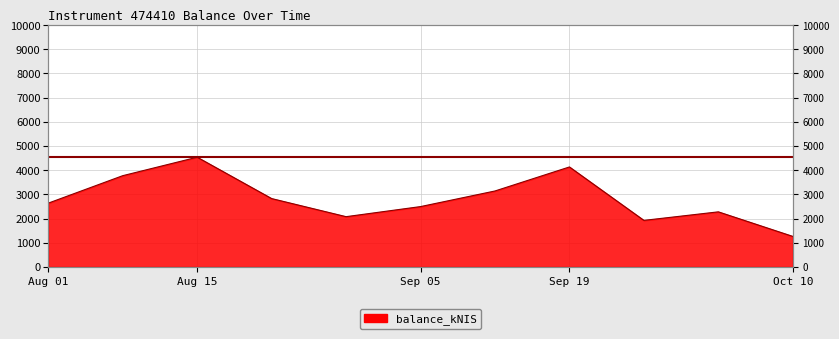

At which label does the data first exceed 2635?

Aug 01